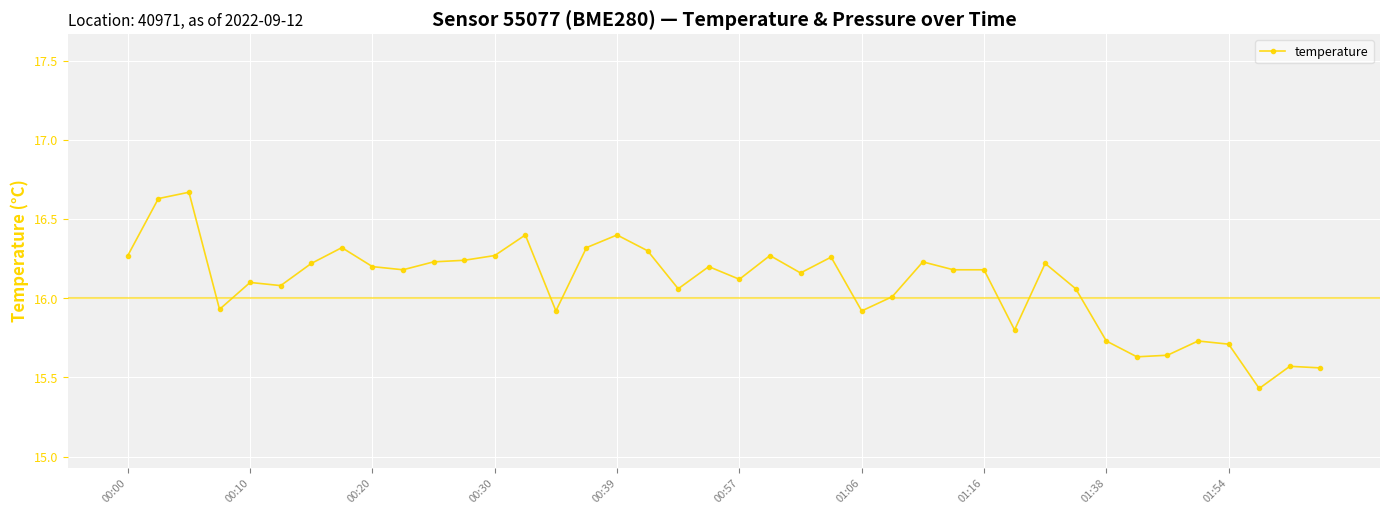

What is the difference between the maximum and minimum values?

1.2